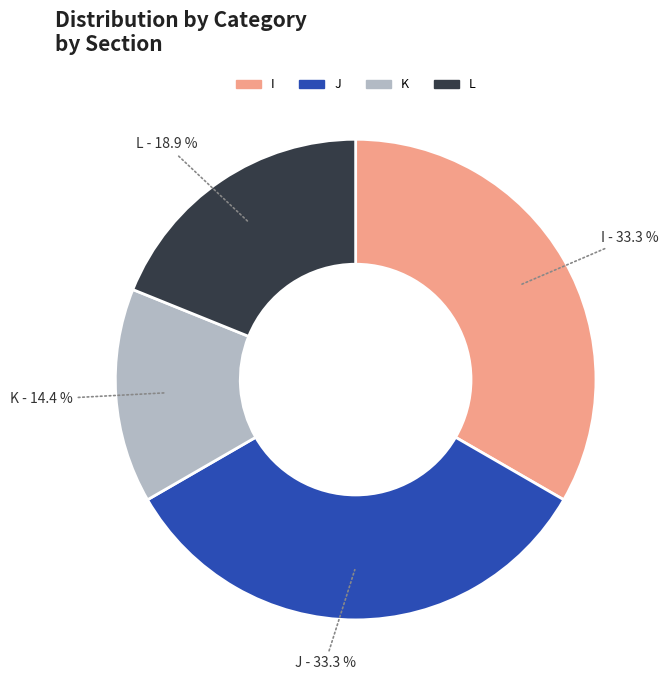

Which slice is the smallest?

K